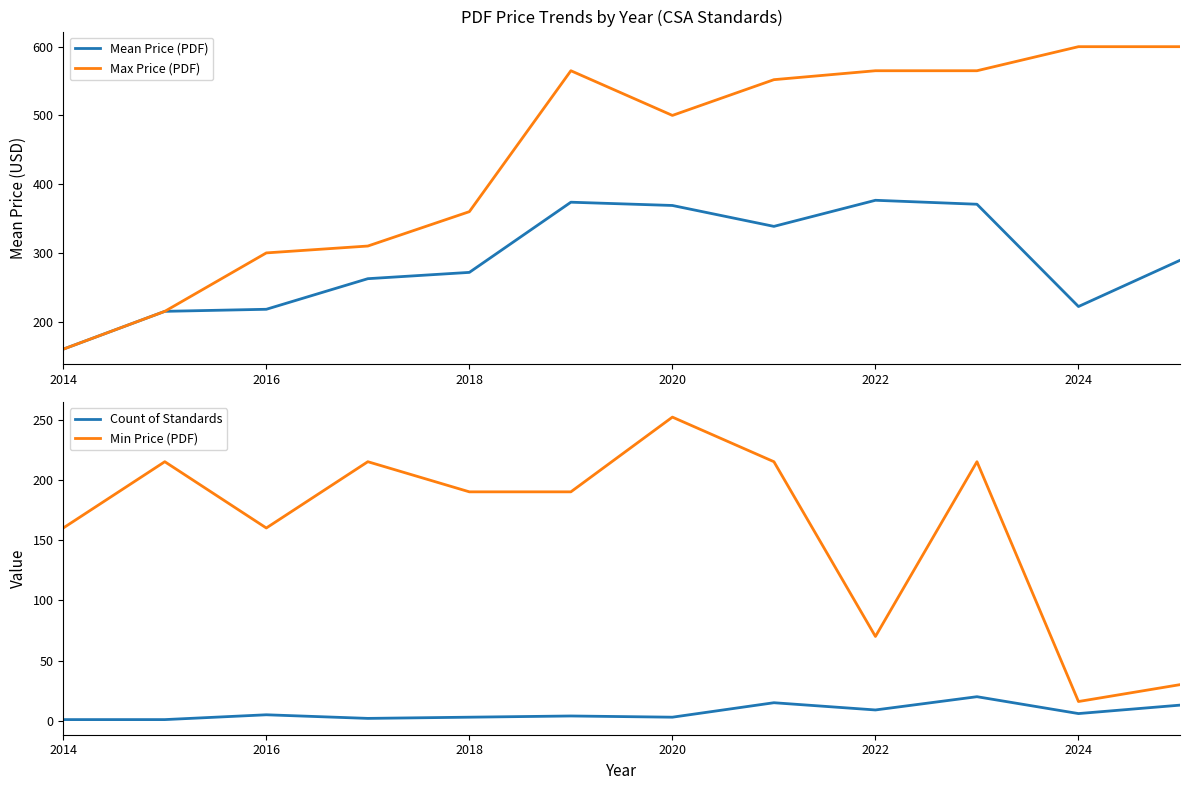

What are all the series names shown in the legend?

Mean Price (PDF), Max Price (PDF), Count of Standards, Min Price (PDF)